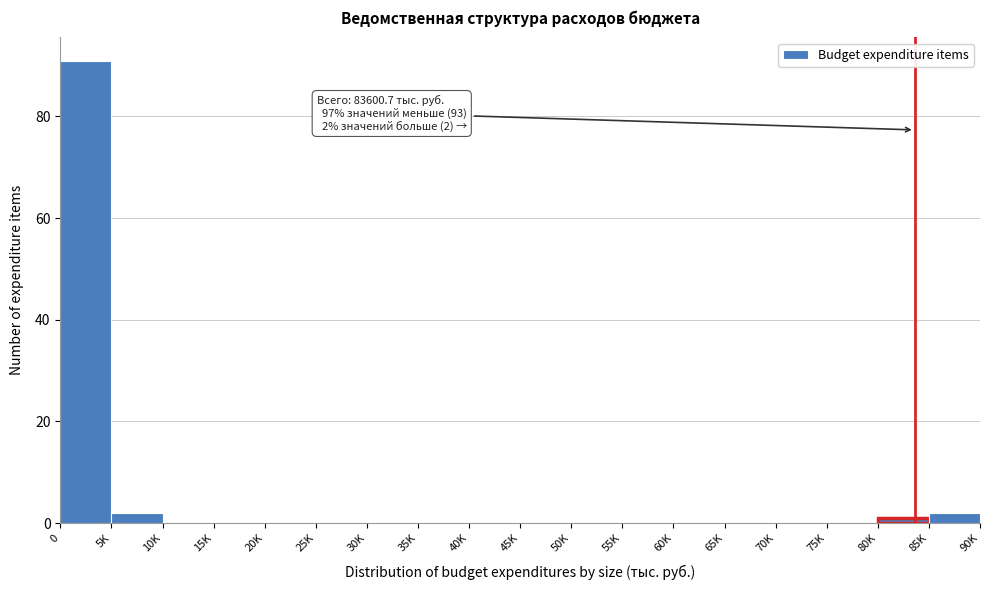

Reading left to right, list all the values displayed in this chart.

0=91	5K=2	10K=0	15K=0	20K=0	25K=0	30K=0	35K=0	40K=0	45K=0	50K=0	55K=0	60K=0	65K=0	70K=0	75K=0	80K=1	85K=2